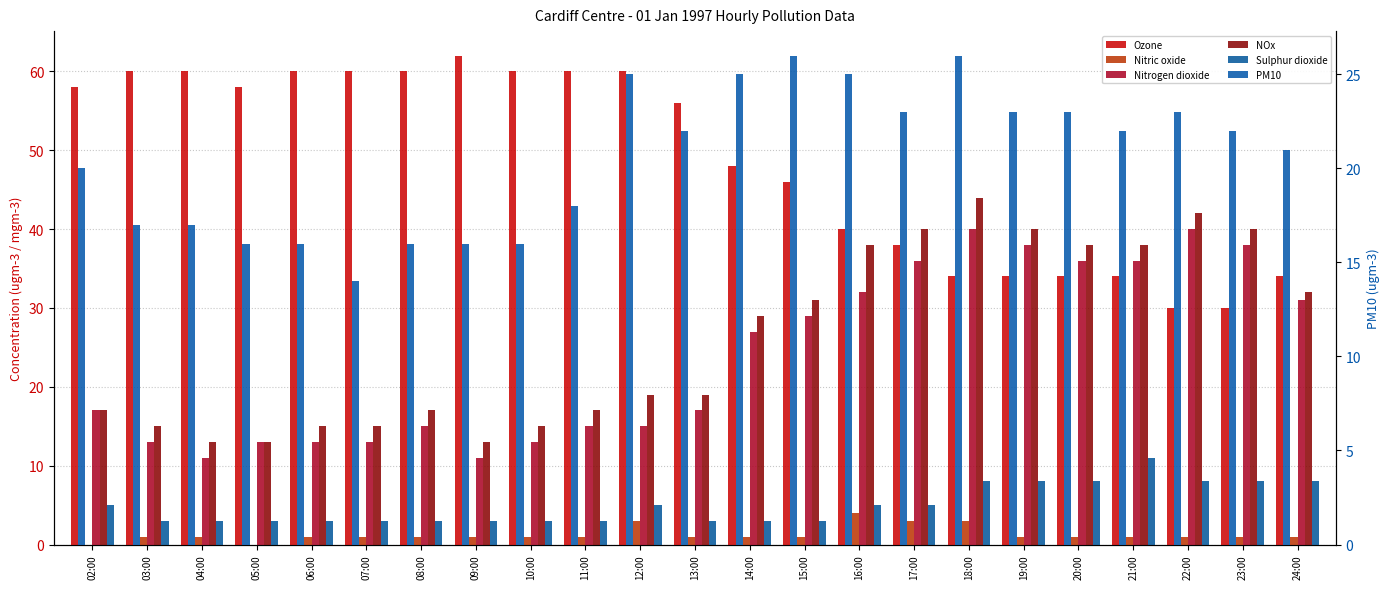

What is the value of the Sulphur dioxide bar at the 4th from the left?

3